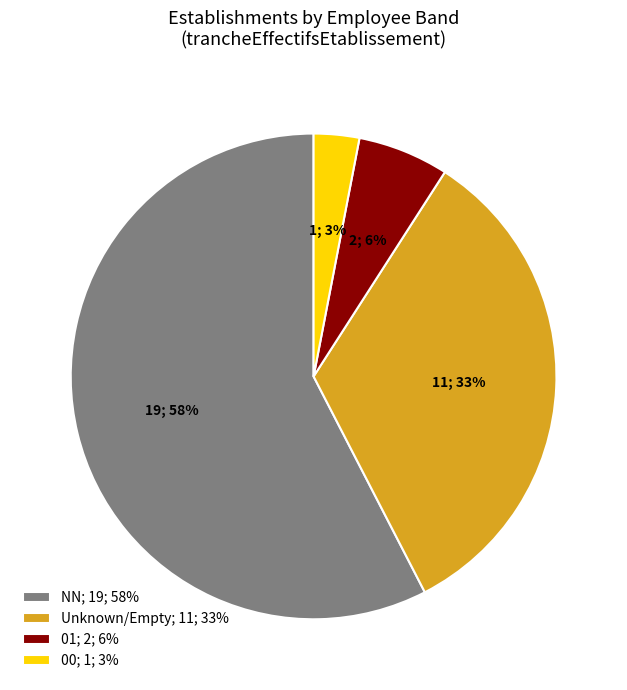

Rank the categories by value from highest to lowest.

NN; 19; 58%, Unknown/Empty; 11; 33%, 01; 2; 6%, 00; 1; 3%